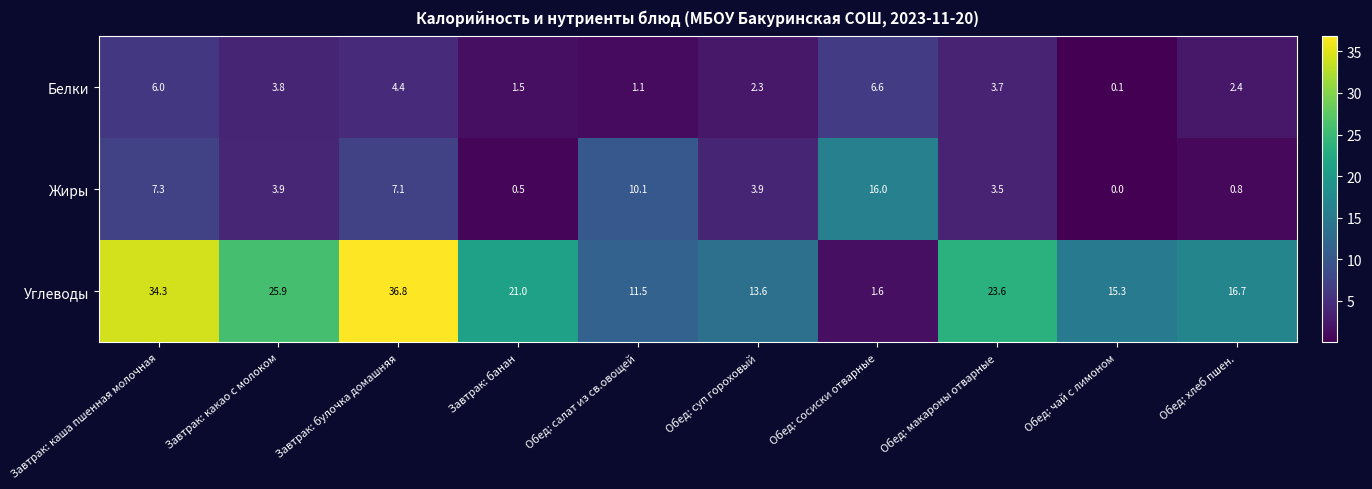

What is the difference between the highest and lowest values at Обед: чай с лимоном?

15.3